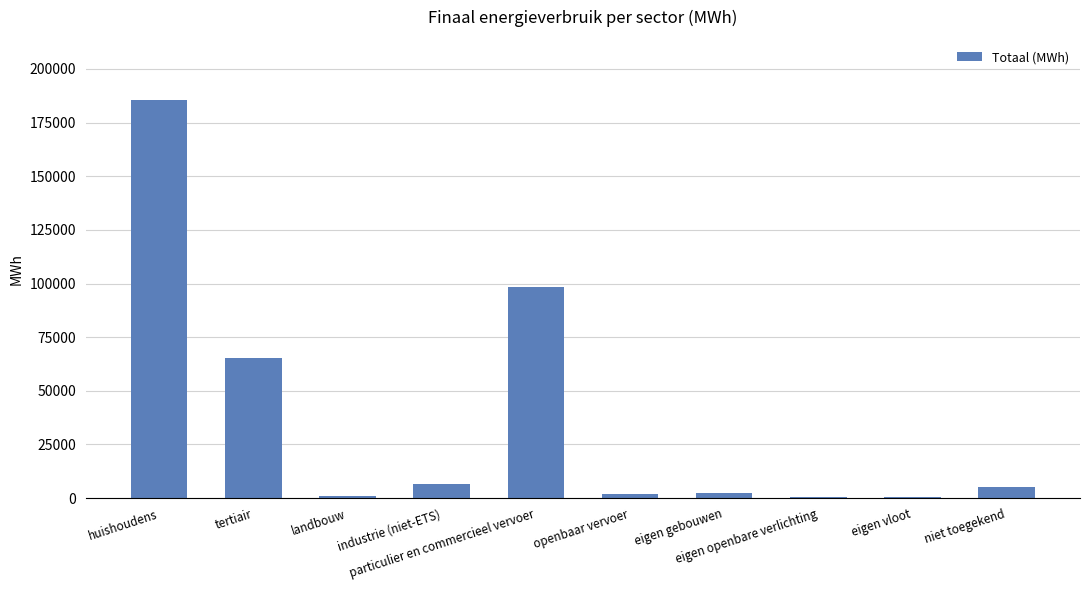

What is the greatest value displayed?

185661.0